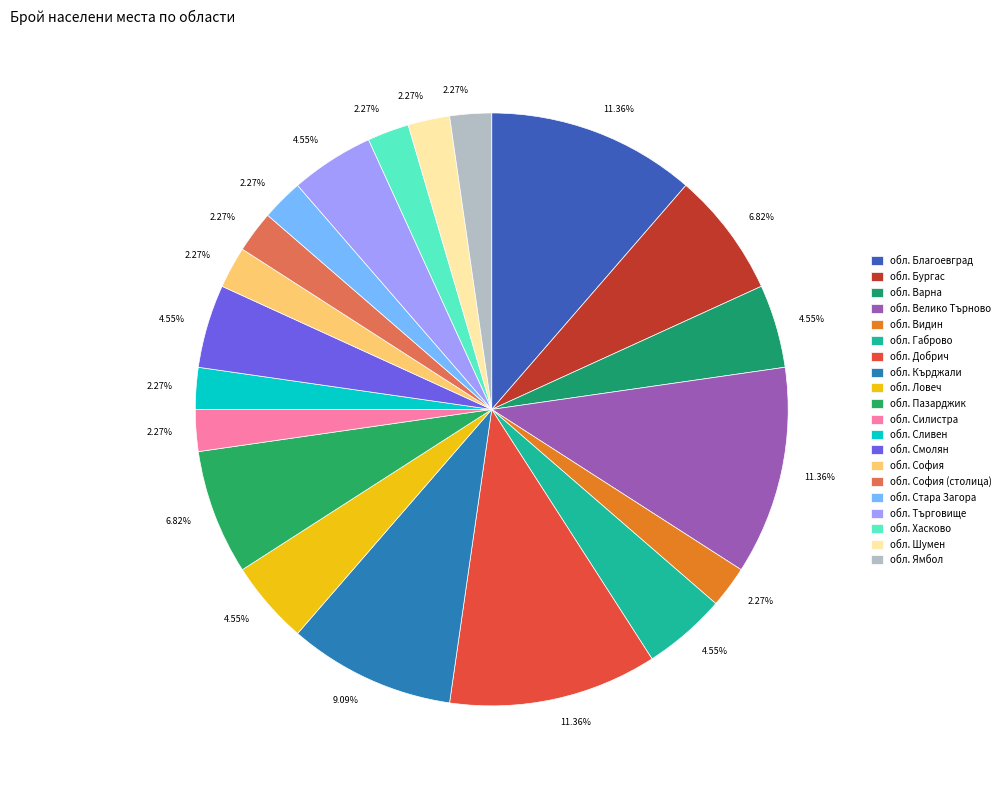

Is it true that обл. Благоевград is 11% of the pie?

True